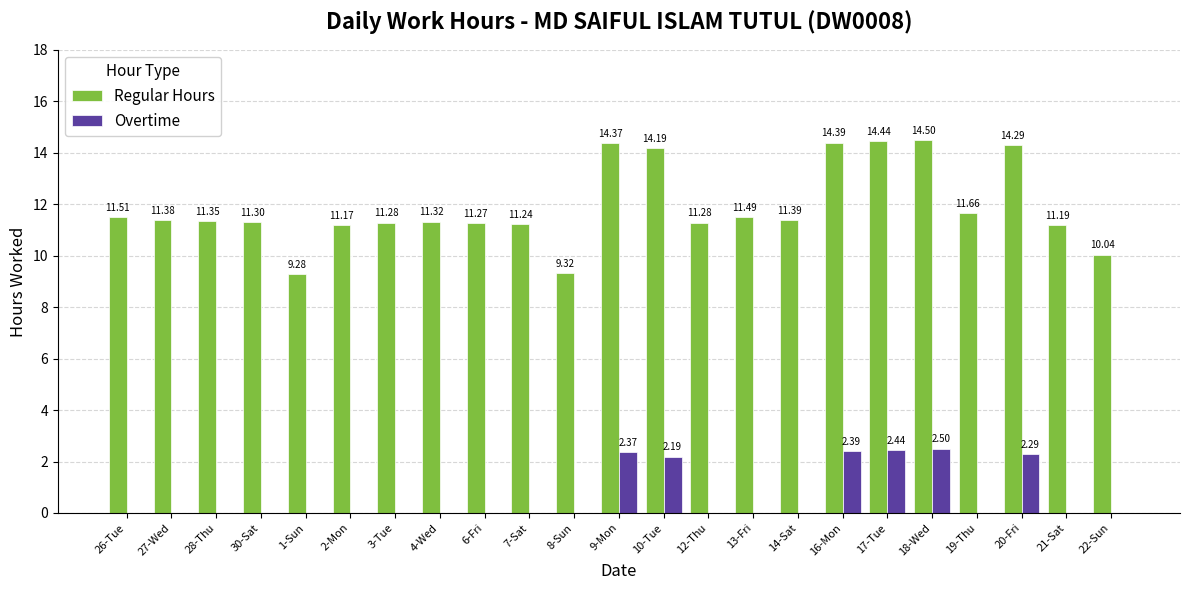

Which series has the largest total across all categories?

Regular Hours